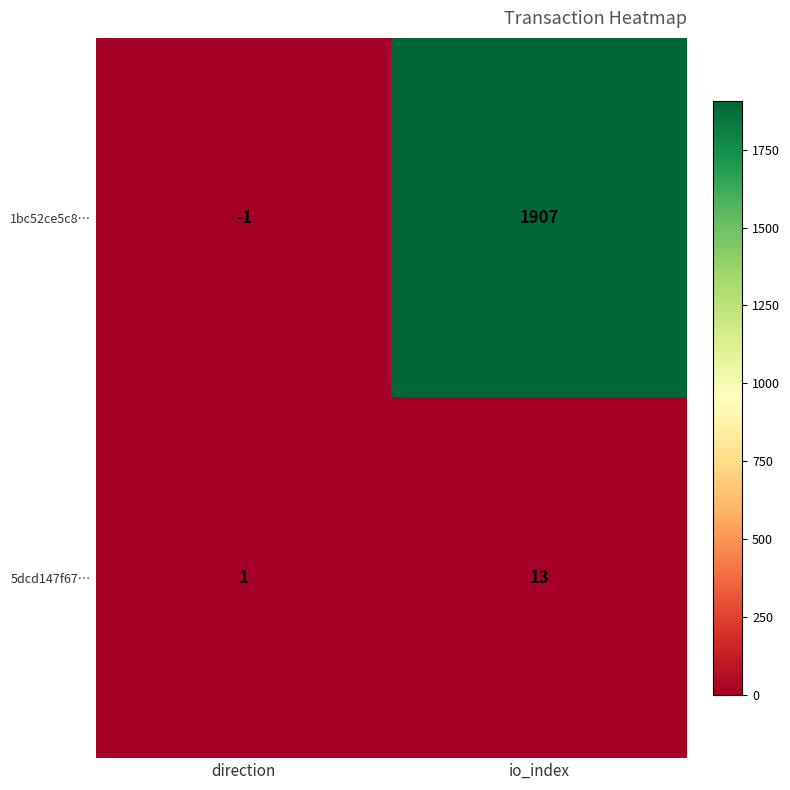

How many categories are shown in the chart?

2